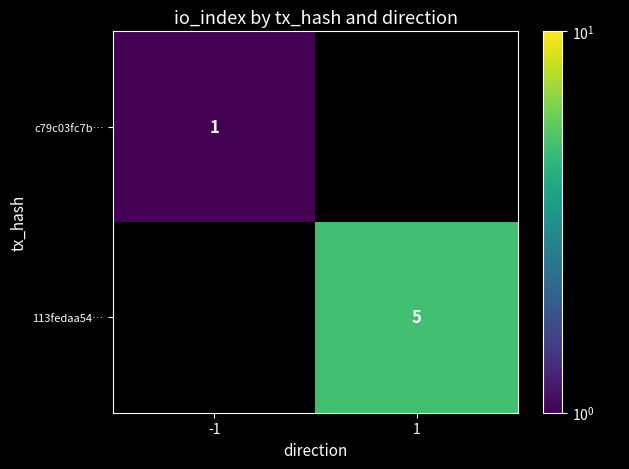

True or false: 113fedaa54… has a value of 7 at 1.

False